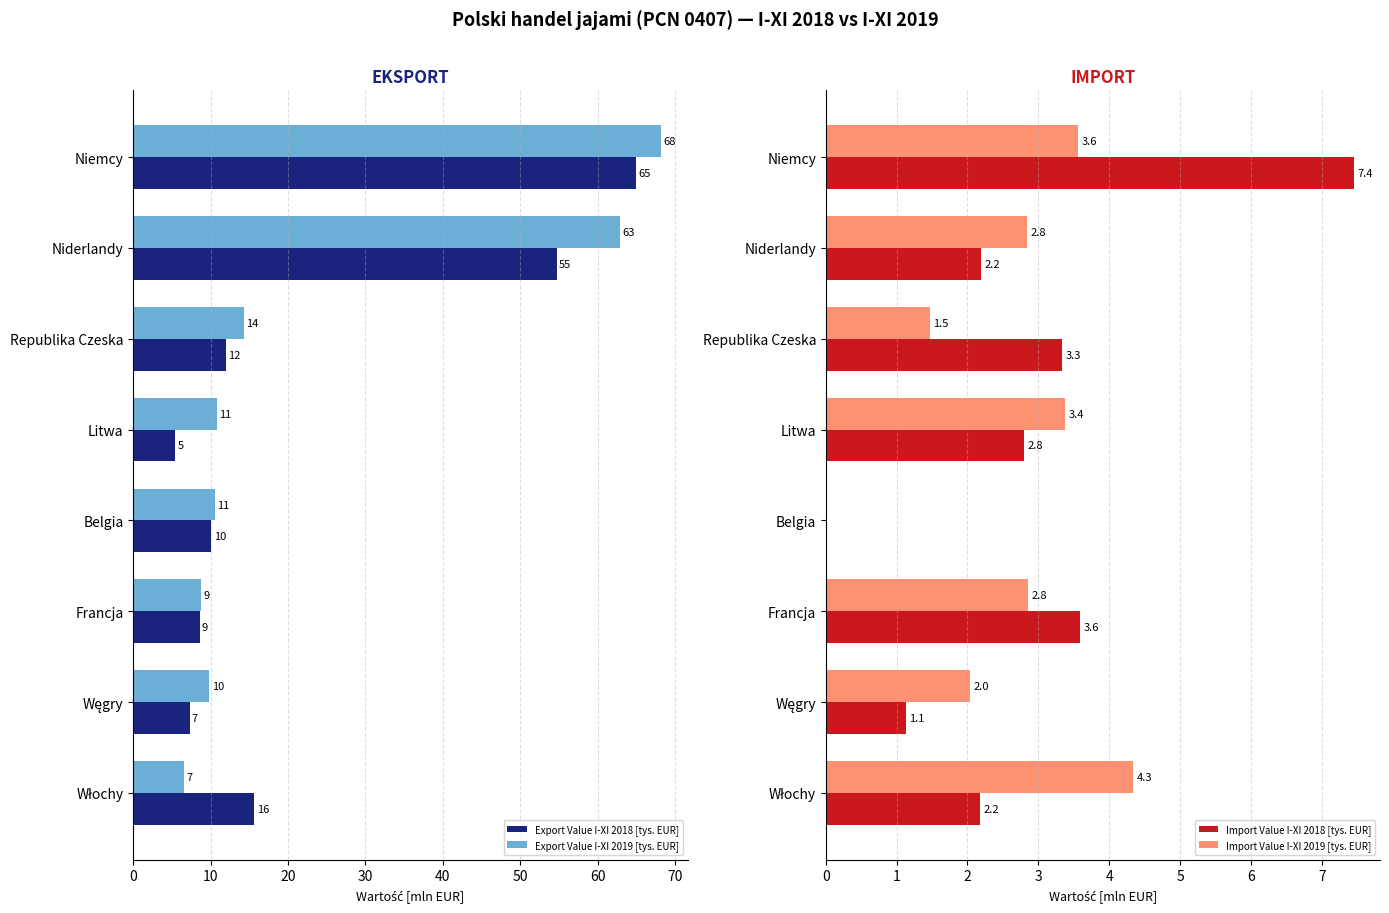

The Import Value I-XI 2018 [tys. EUR] series shows 3.9 at Niderlandy. True or false?

False